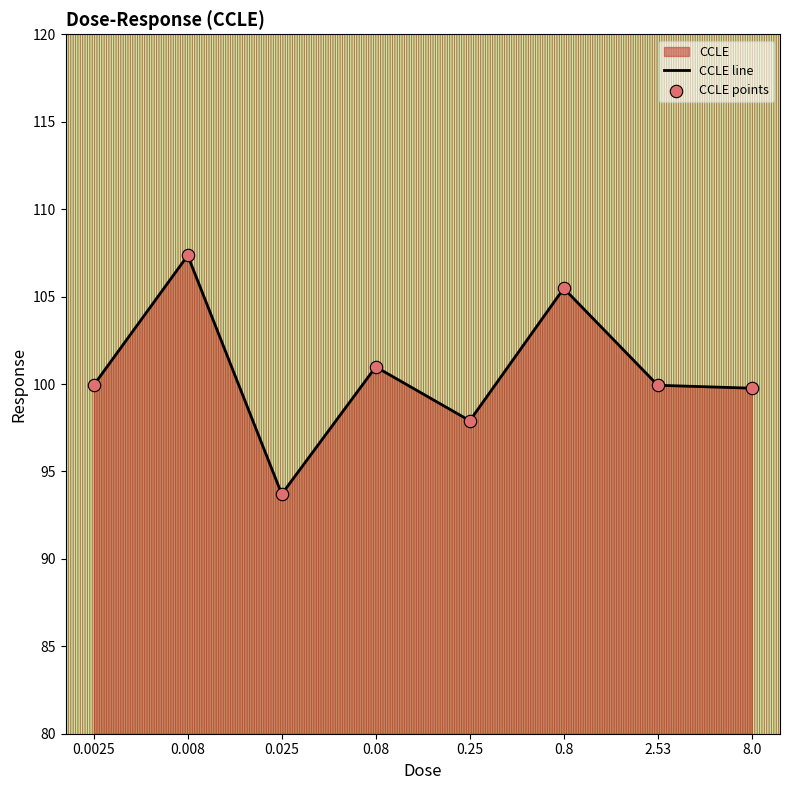

Between 0.8 and 0.025, which is larger?

0.8